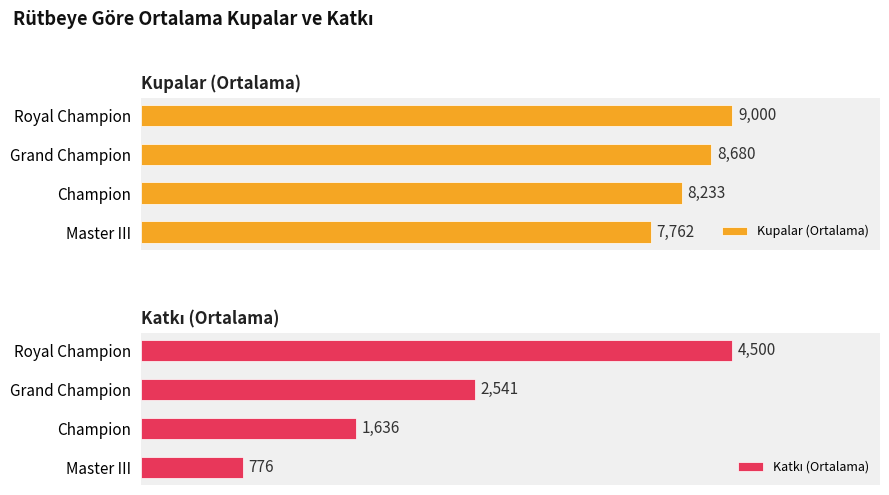

Are the bars grouped side by side (vs. stacked)?

Yes